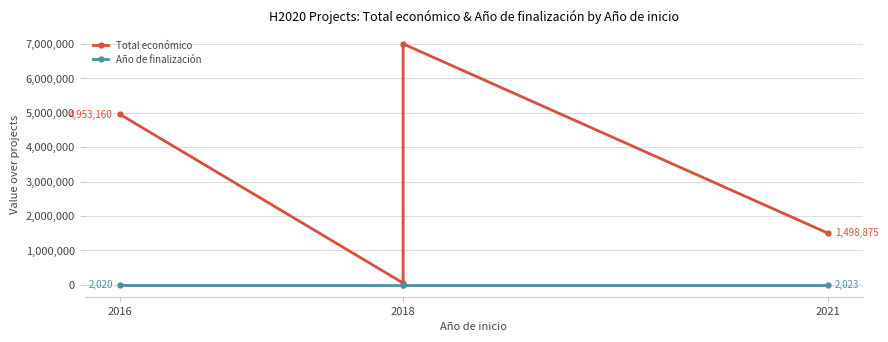

Count the Total económico values in the range 1498875 to 6999795.

3